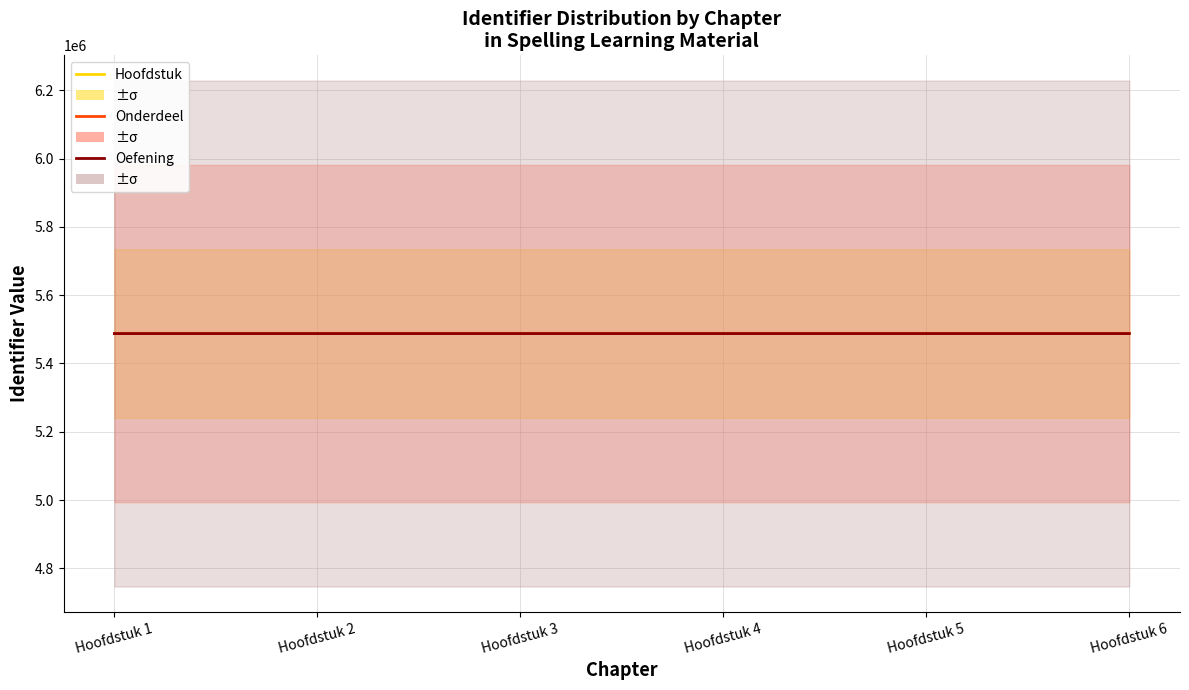

Is it true that Onderdeel equals 3380153 at Hoofdstuk 4?

False